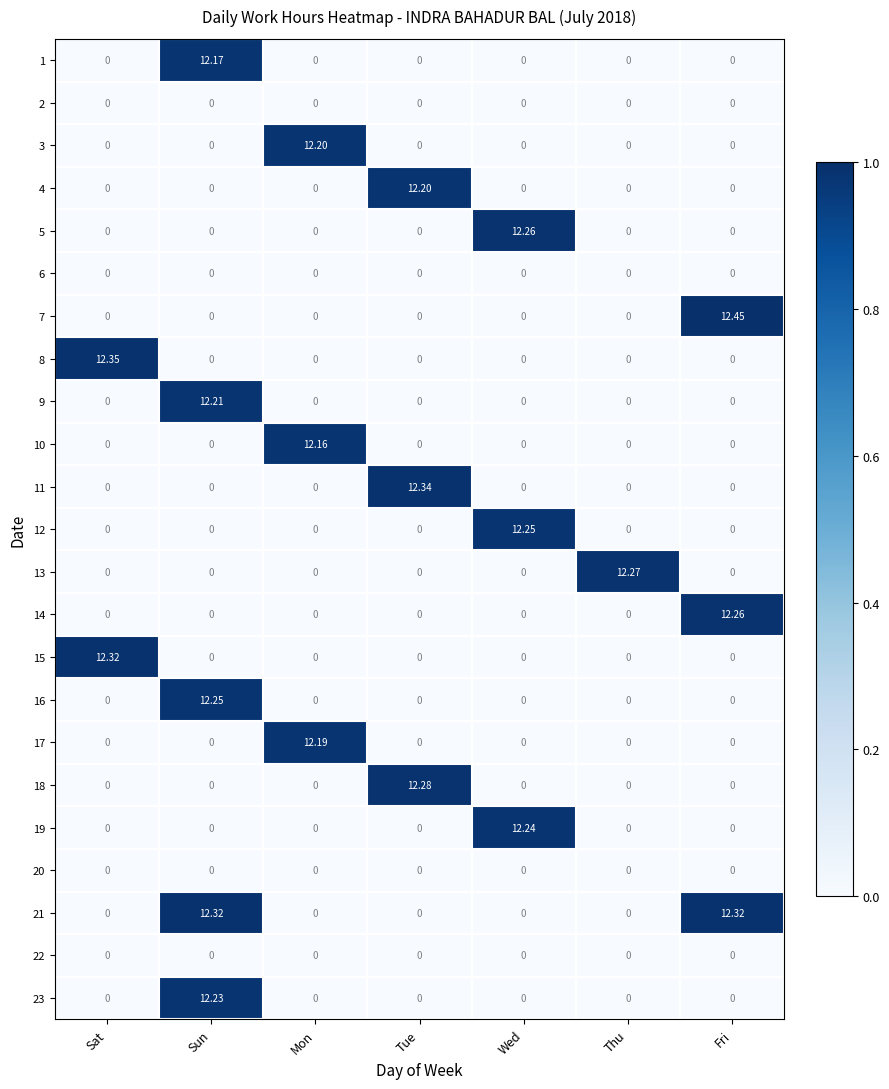

Which category has the highest value across all series?

Fri